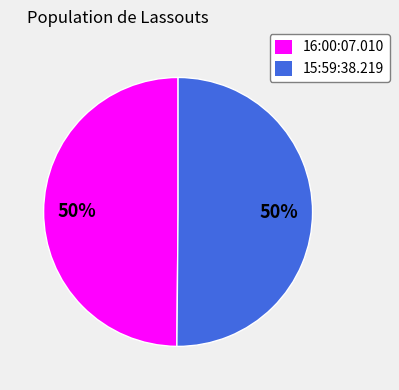

Is it true that 15:59:38.219 is 43% of the pie?

False